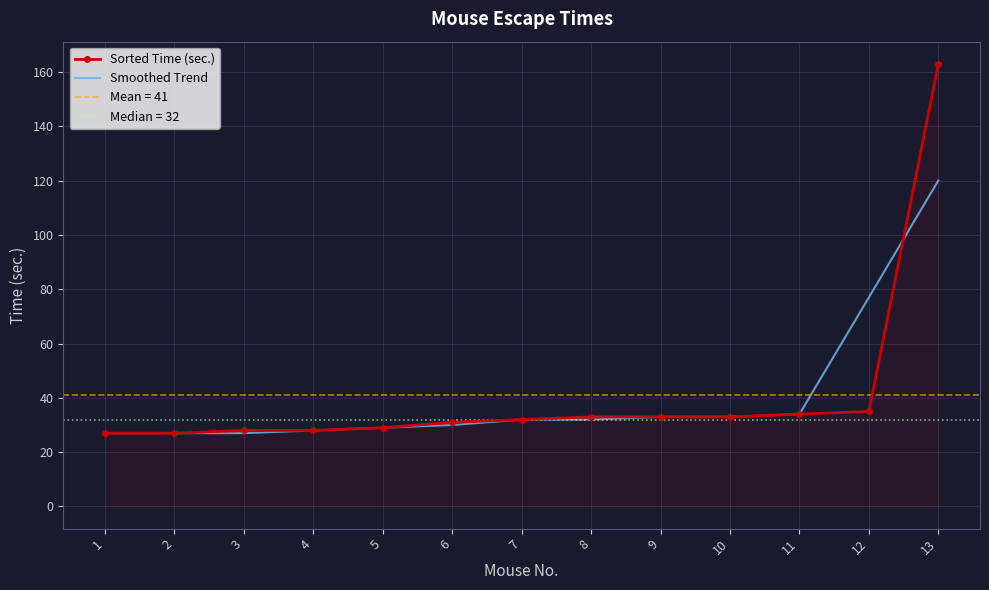

Between 13 and 1, which is larger?

13